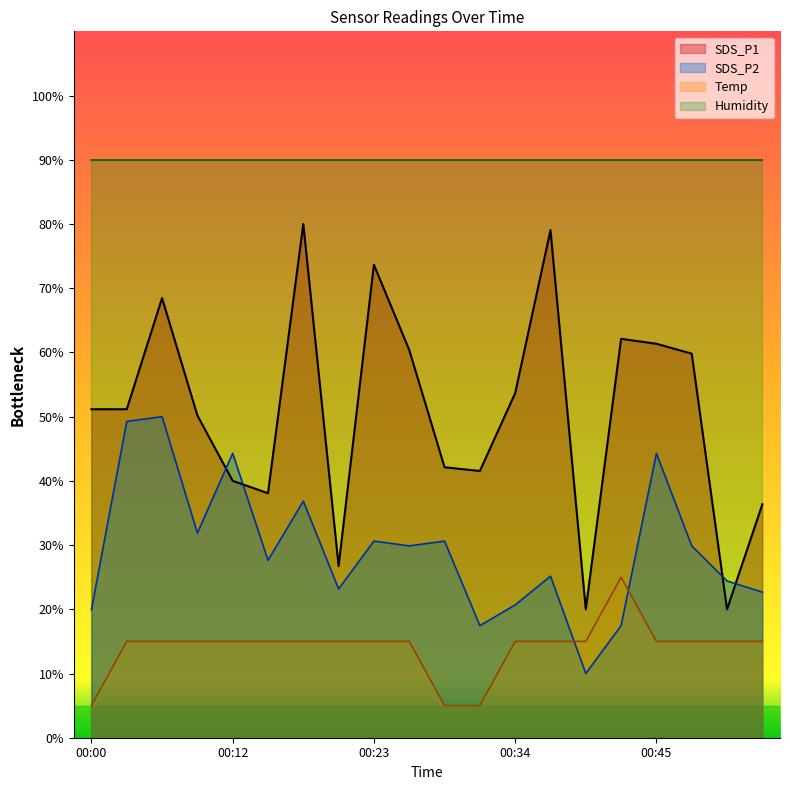

At which label does SDS_P2 first exceed 29?

00:03